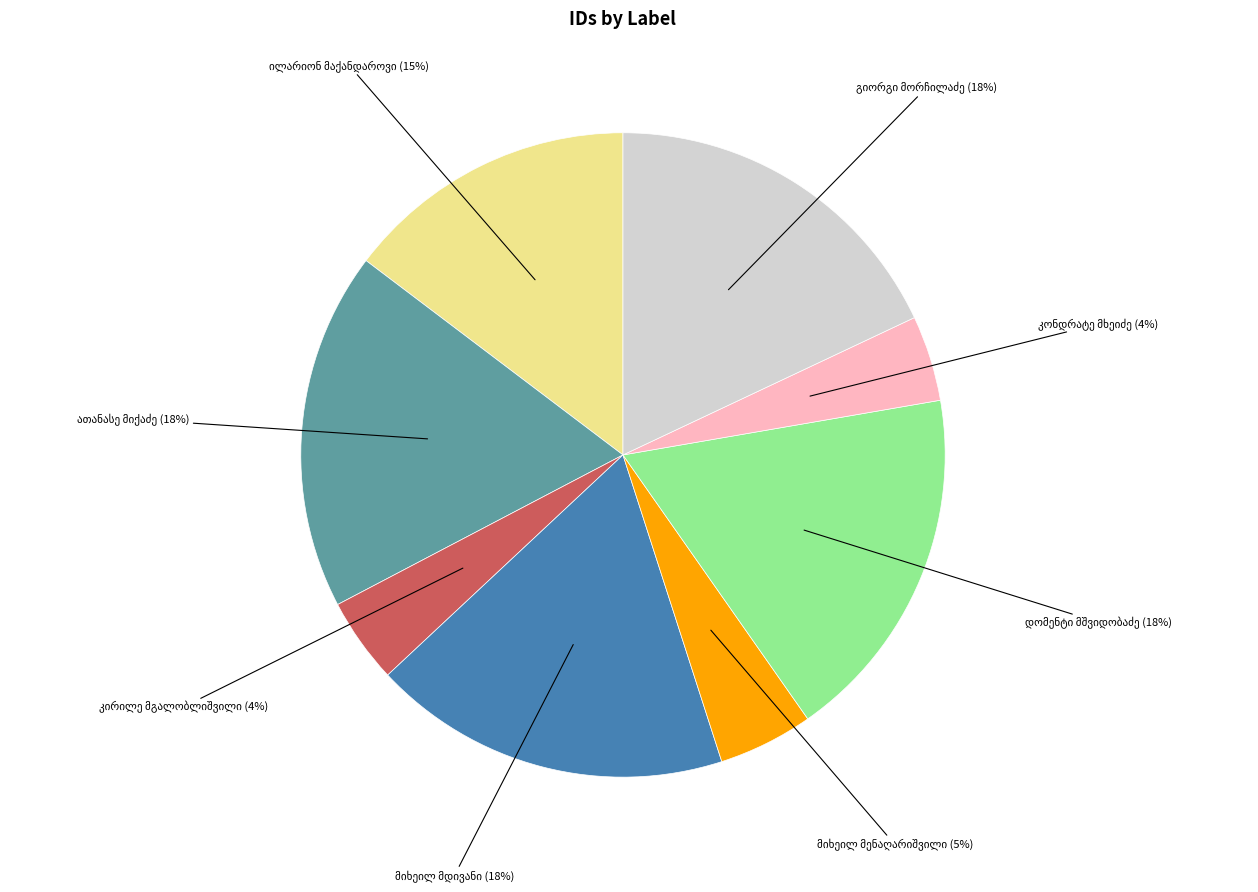

How many segments does this pie chart have?

8